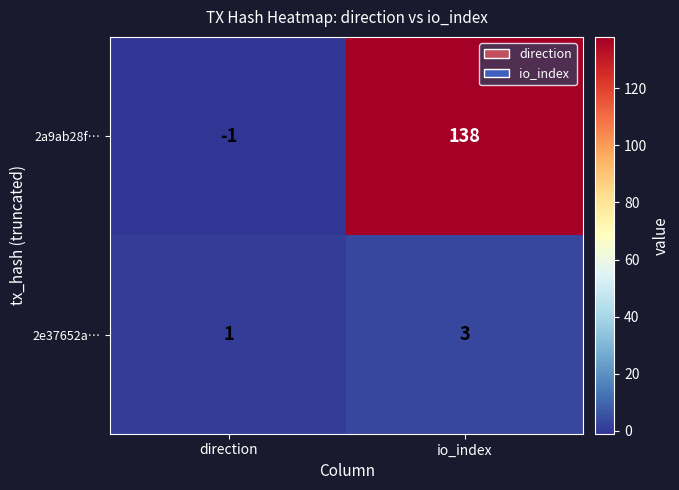

Between direction and io_index, which series saw the biggest shift?

2a9ab28f…